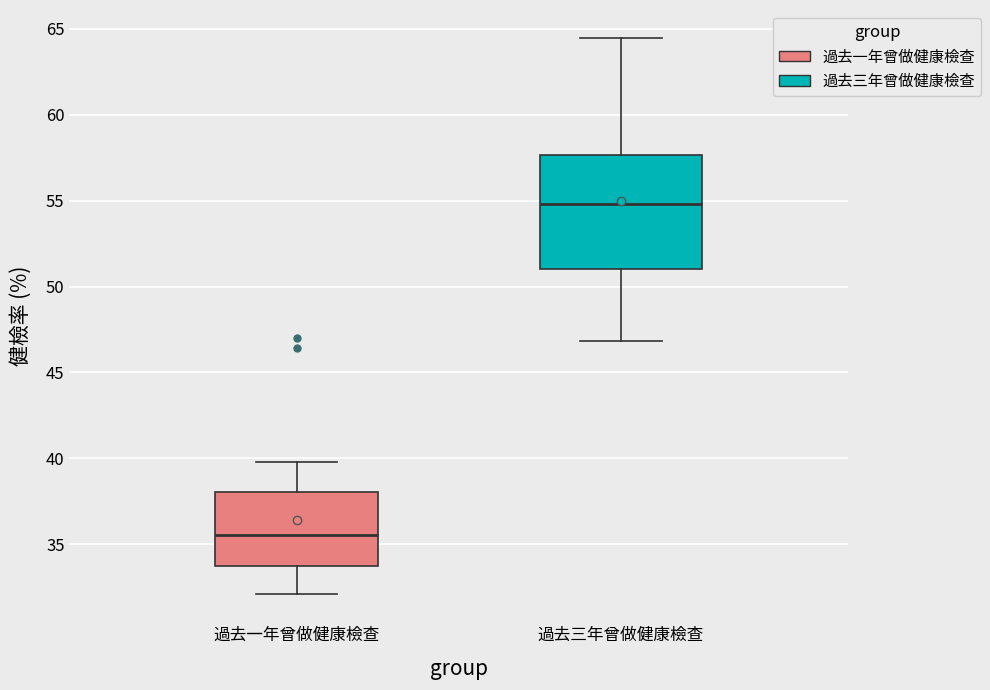

Reading left to right, transcribe this box plot: for each box, give where its median line is, the range the box spans, and where its two whiskers end, as read against the y-axis. The values are not printed on the chart, so give them approximately, as read against the axis.

過去一年曾做健康檢查: median 35.5, box 33.5 to 38.0, whiskers 32.0 to 40.0
過去三年曾做健康檢查: median 55.0, box 51.0 to 57.5, whiskers 47.0 to 64.5